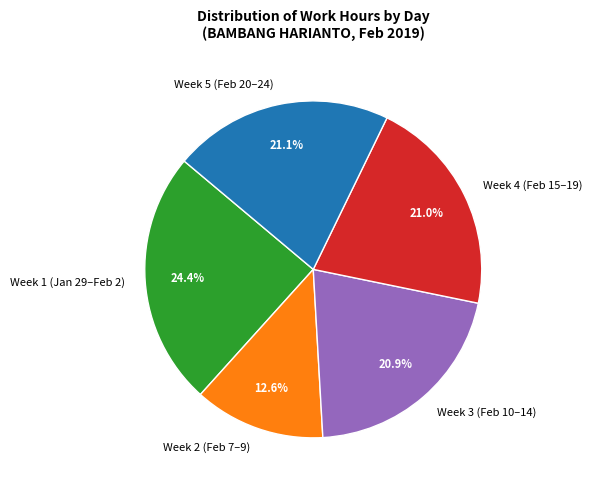

What is the ratio of the value at Week 5 (Feb 20–24) to the value at Week 3 (Feb 10–14)?

1.0